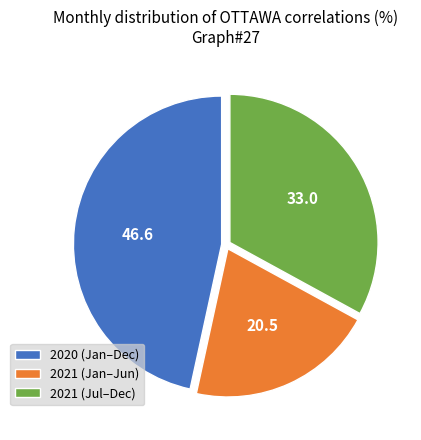

Rank the categories by value from lowest to highest.

2021 (Jan–Jun), 2021 (Jul–Dec), 2020 (Jan–Dec)